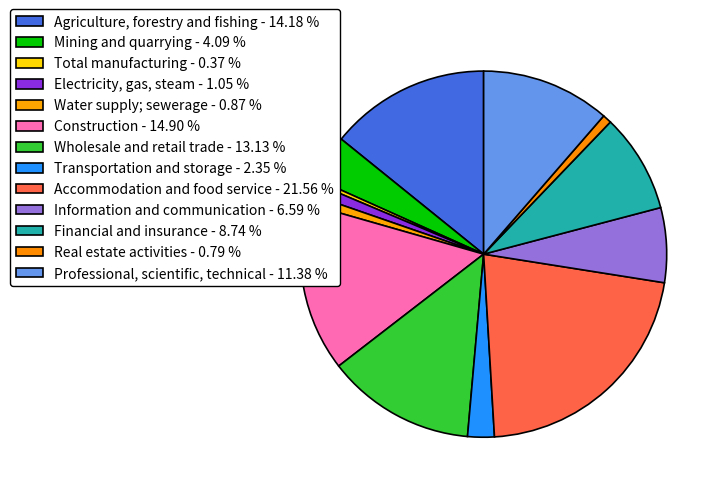

To the nearest percent, what portion does Mining and quarrying represent?

4%